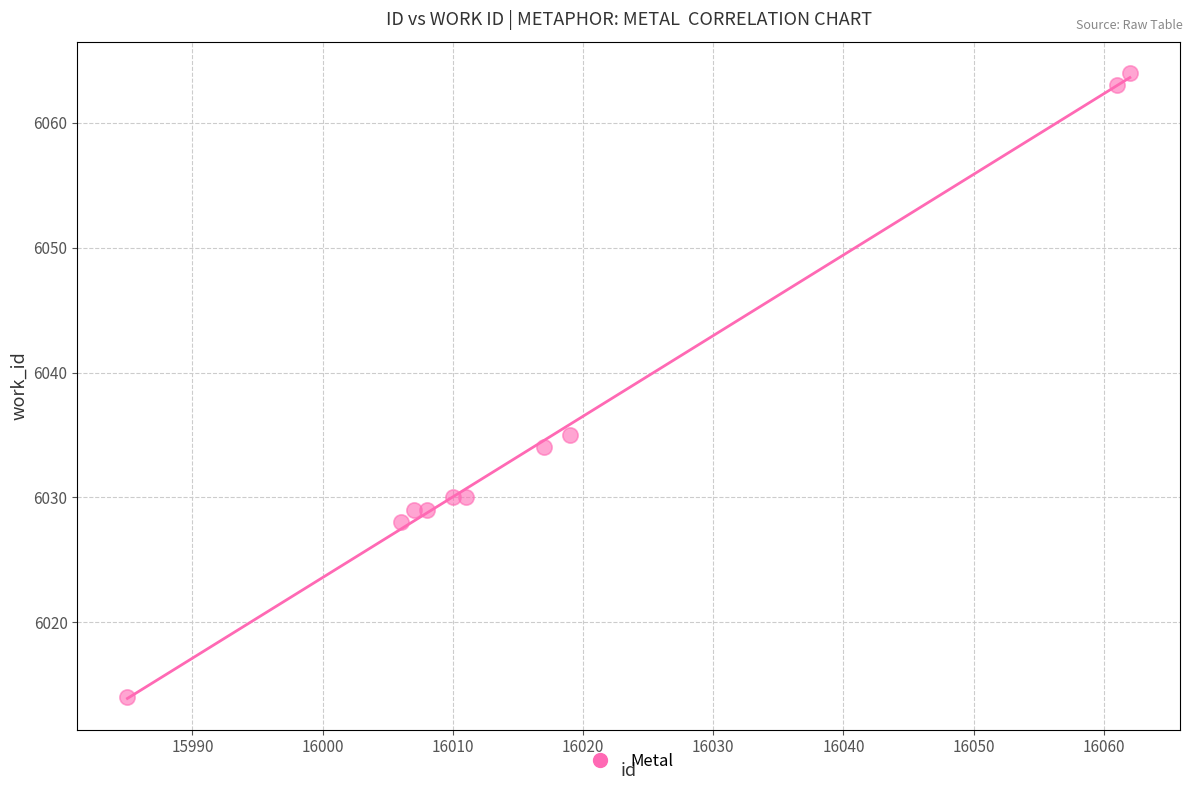

What is the average Y value?

6036